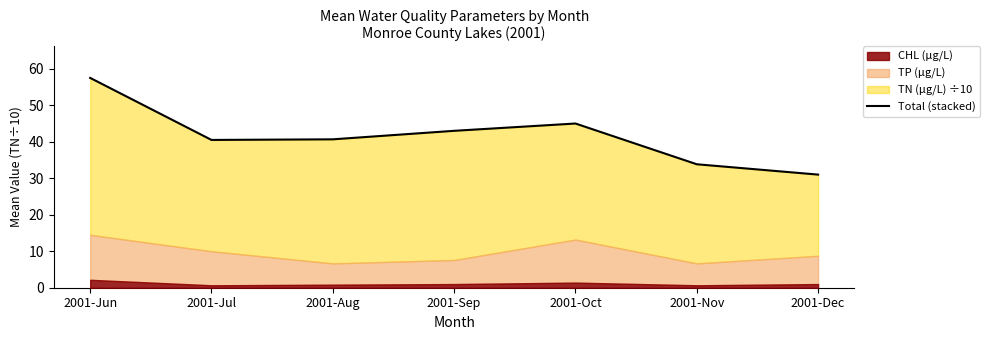

The chart shows a value of 66.9 at 2001-Sep. True or false?

False